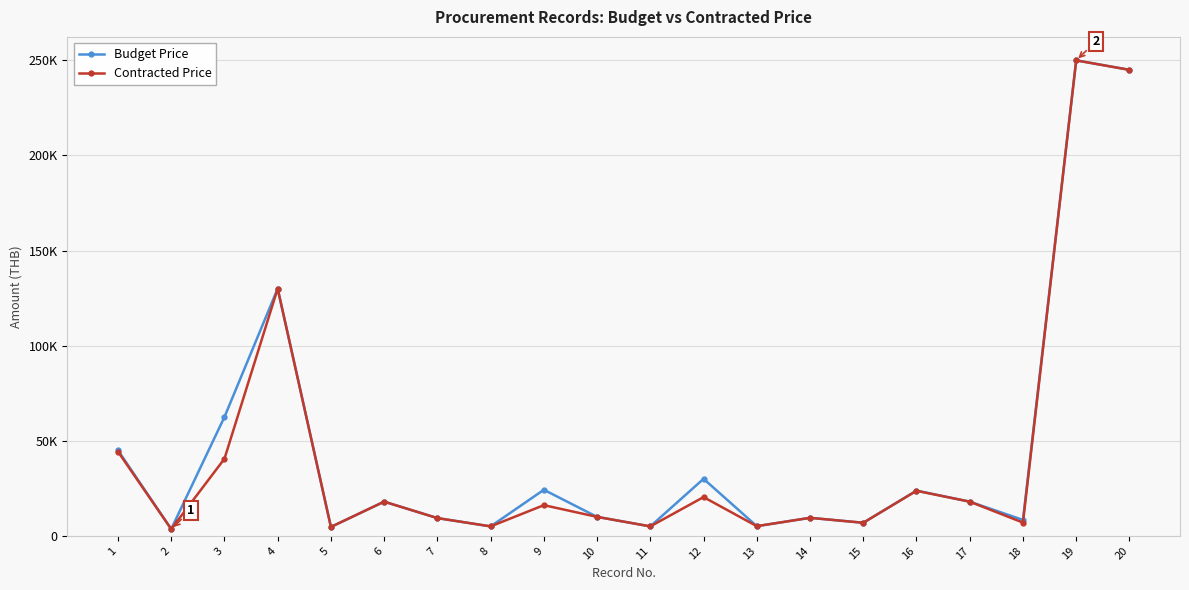

Is this an area chart (filled region under the line)?

No